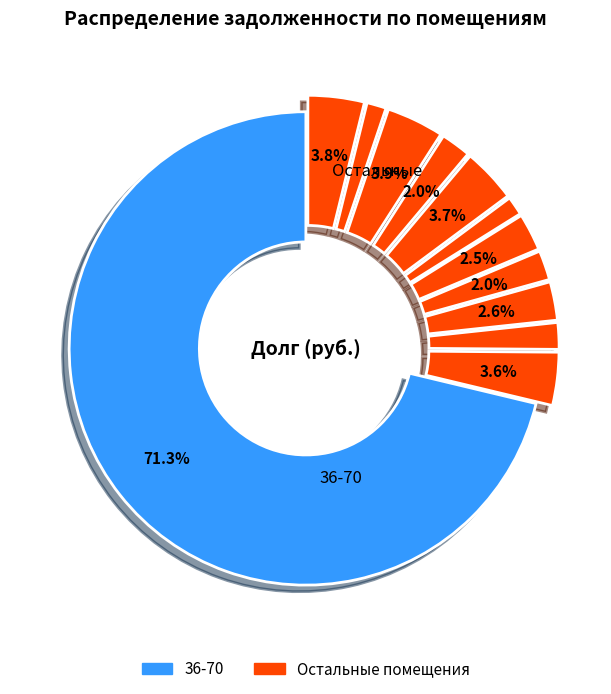

Which has a higher value, 36-70 or 13-14?

36-70